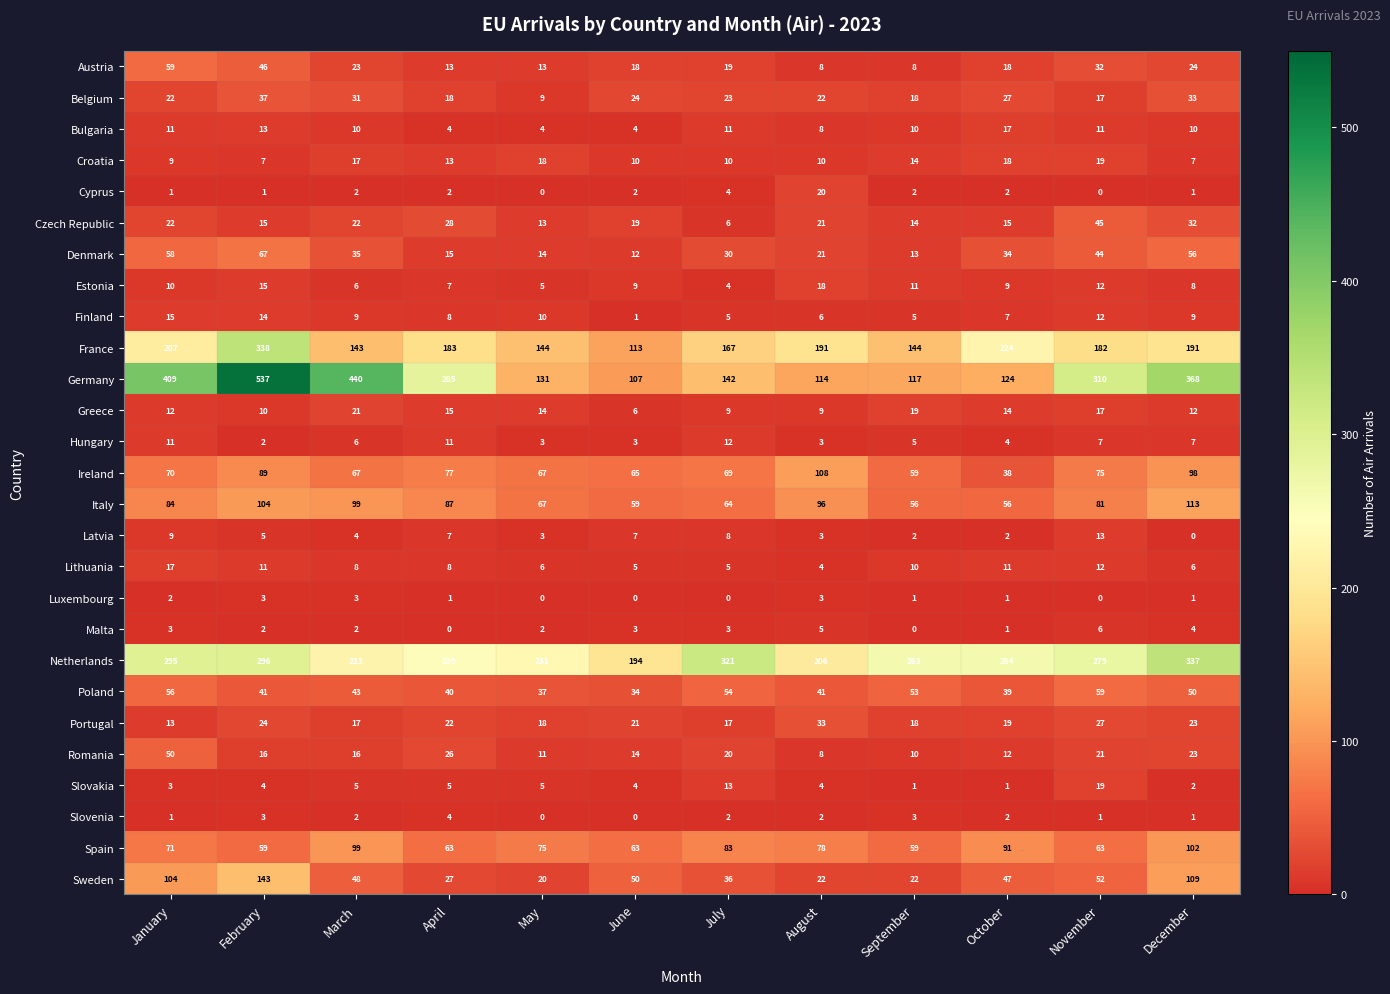

Which series has the largest range (max minus min)?

Germany